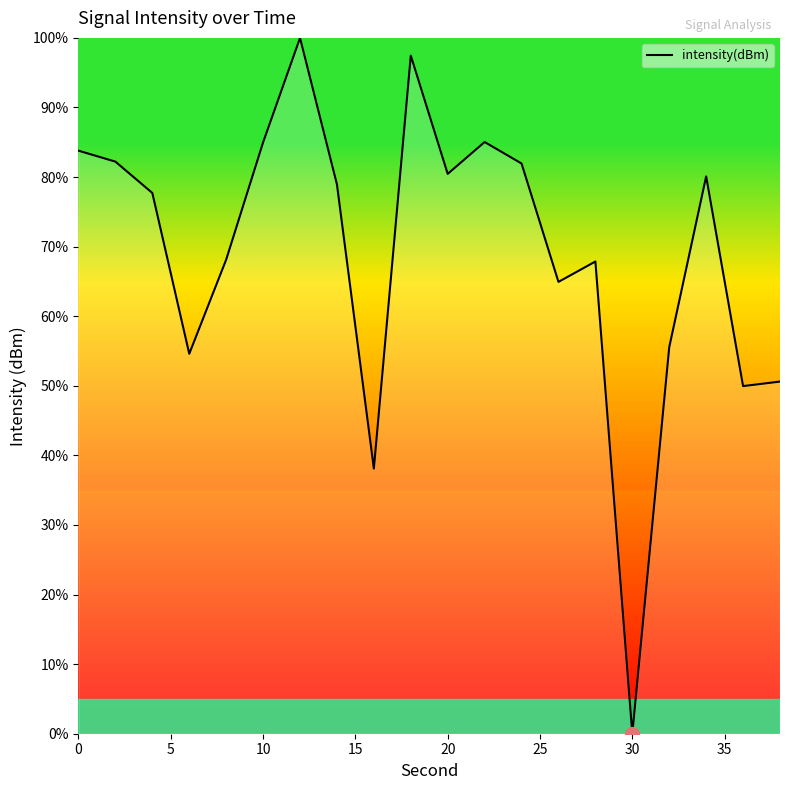

Does the chart display data point markers on the line(s)?

No